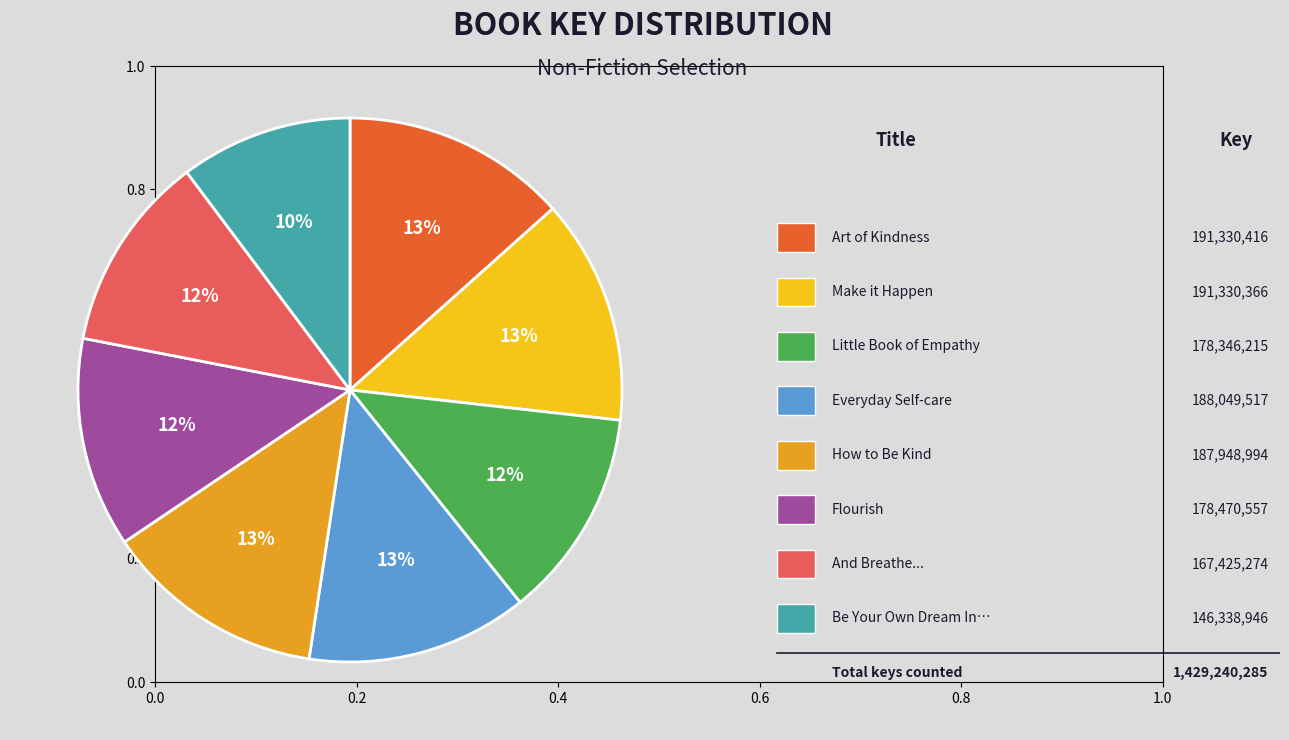

To the nearest percent, what is the average slice percentage?

12%